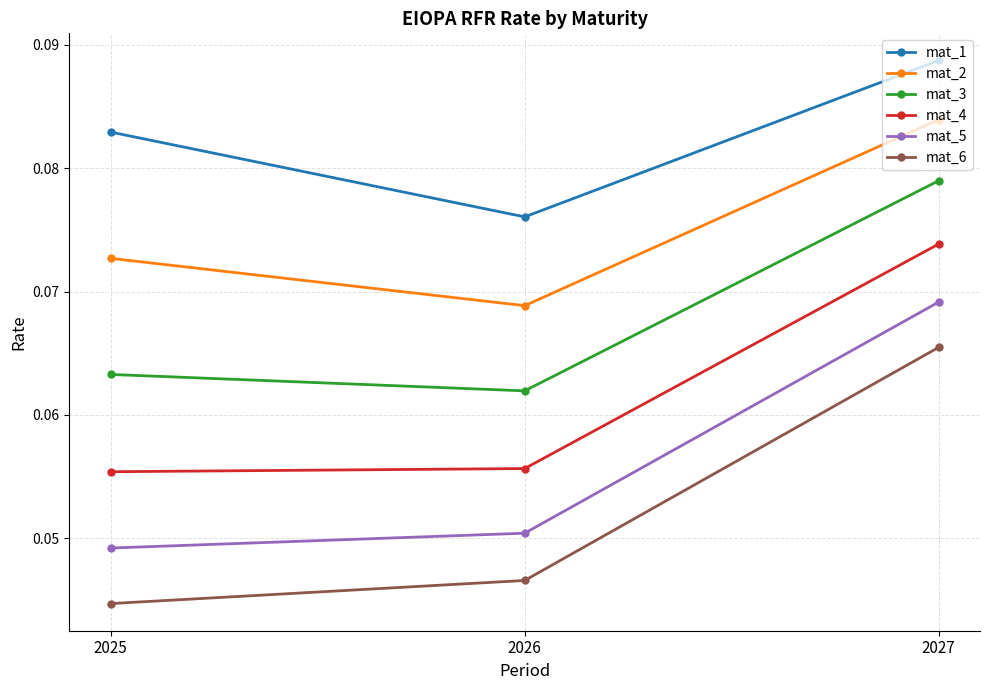

Which series has the widest spread of values?

mat_6